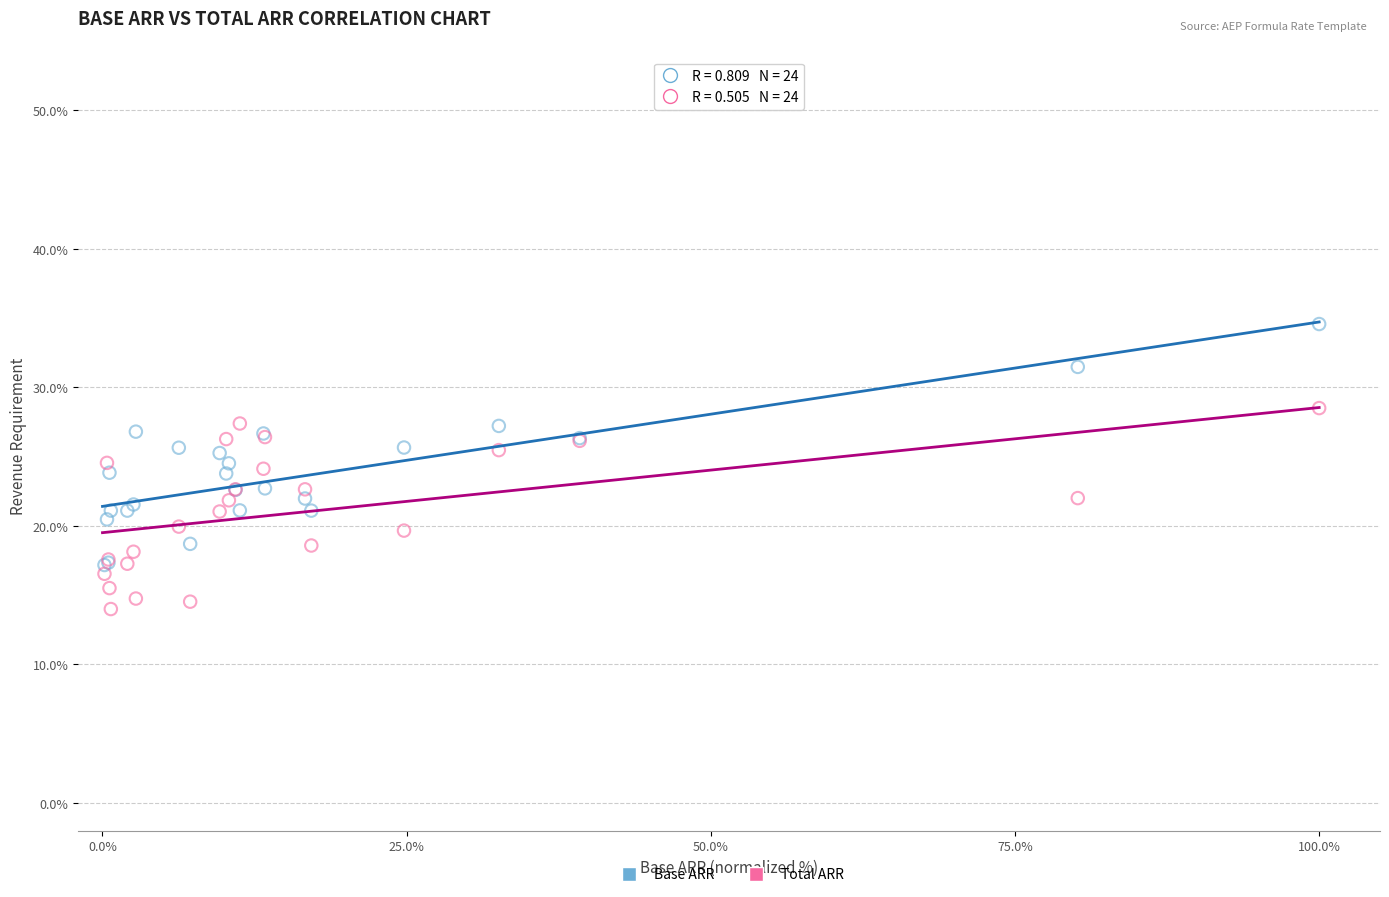

Which series has the largest Y range (max minus min)?

Base ARR